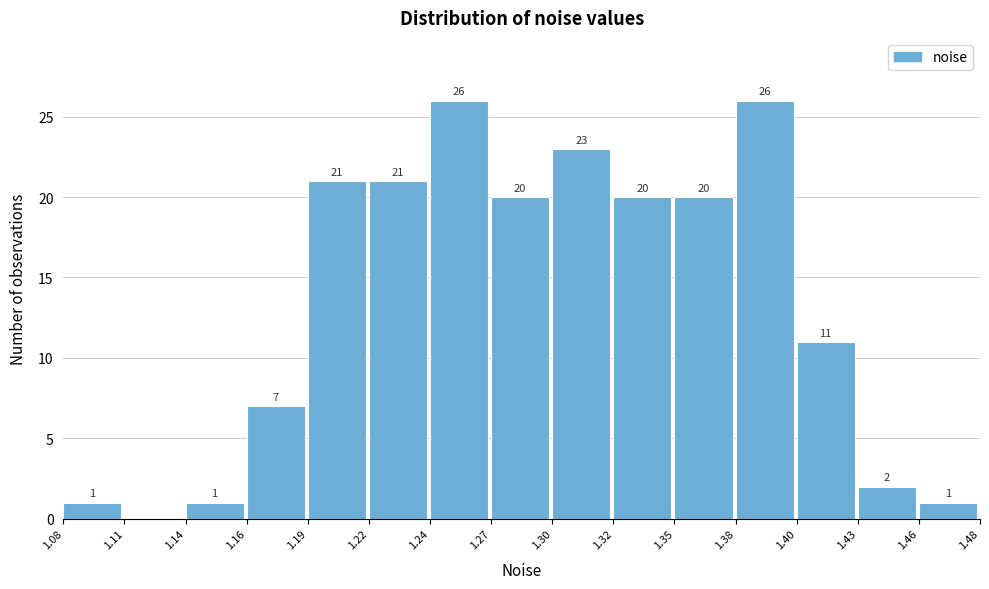

Reading left to right, extract all data points from this chart.

1.08=1	1.11=0	1.14=1	1.16=7	1.19=21	1.22=21	1.24=26	1.27=20	1.30=23	1.32=20	1.35=20	1.38=26	1.40=11	1.43=2	1.46=1